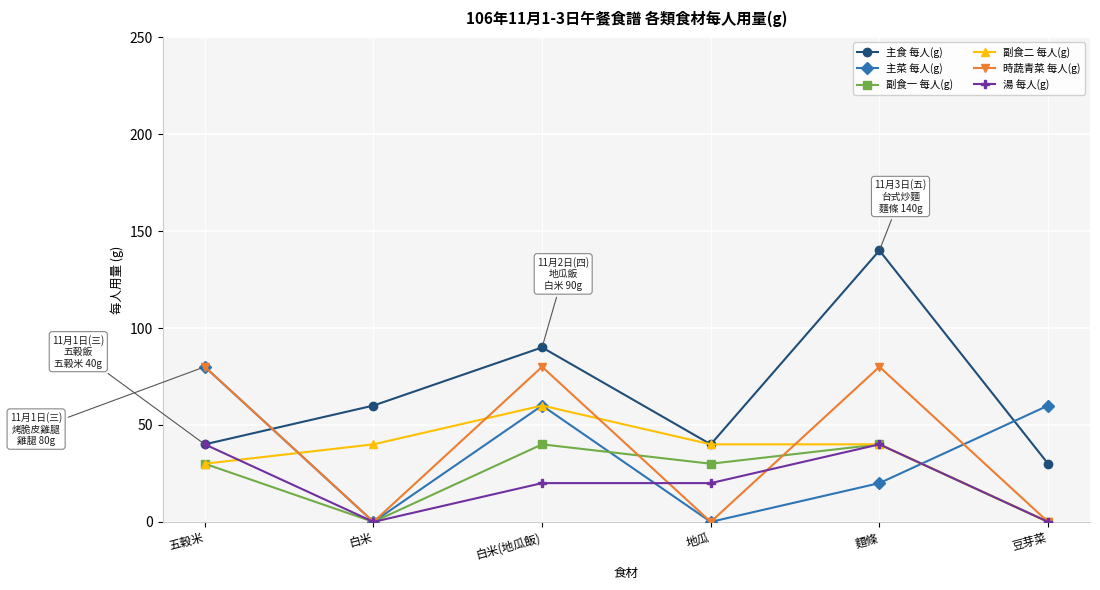

What position from the left is 五穀米?

1